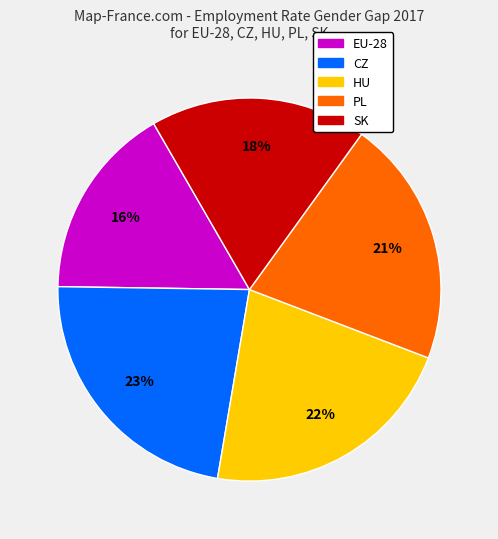

How many slices are in this pie chart?

5